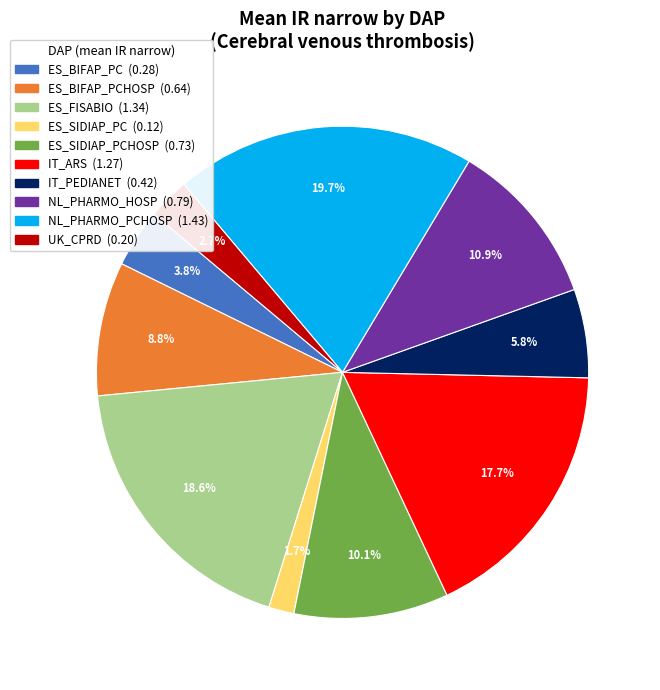

Count the number of slices in the pie.

10